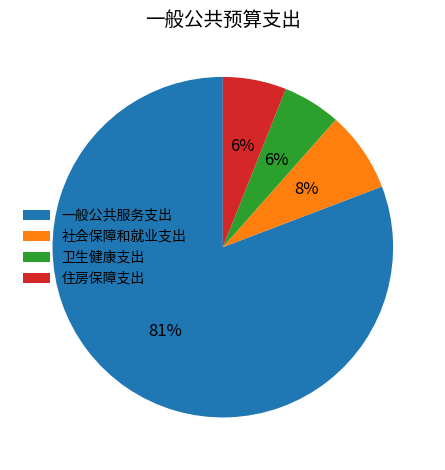

To the nearest percent, what percentage of the pie is 社会保障和就业支出?

8%